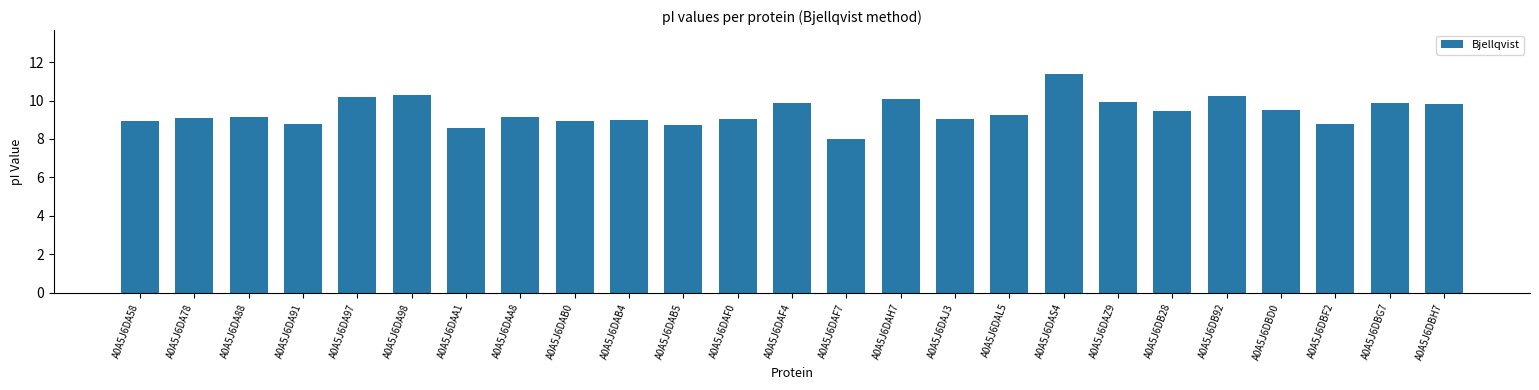

What is the ratio of the value at A0A5J6DAA1 to the value at A0A5J6DAF0?

0.9